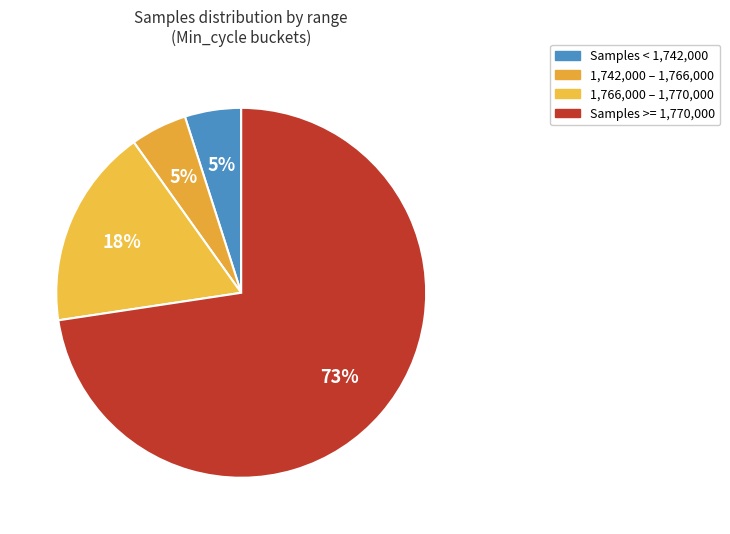

How many slices are in this pie chart?

4